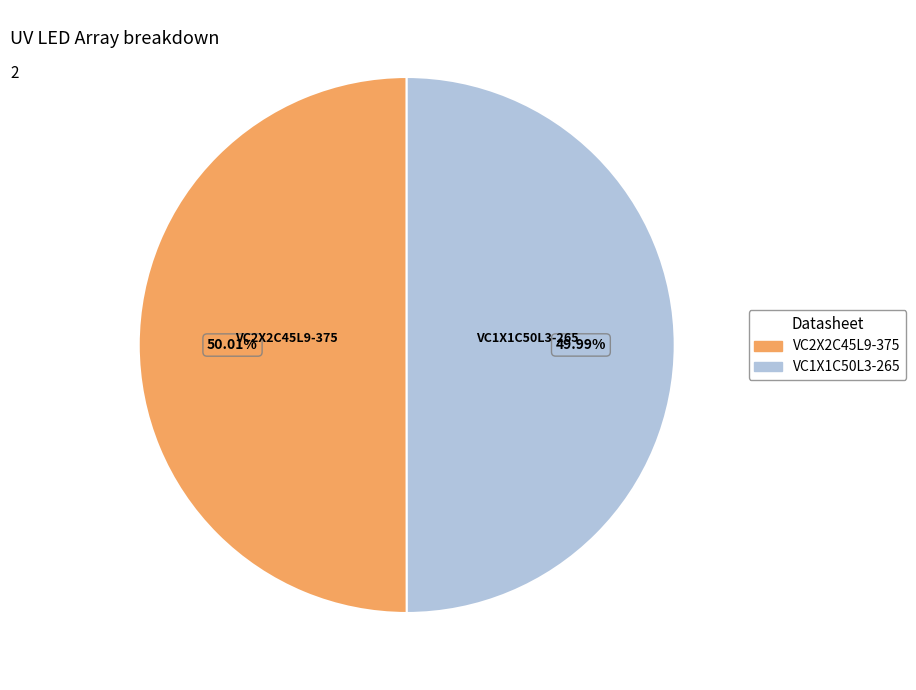

Is there any slice that represents more than half of the pie?

Yes